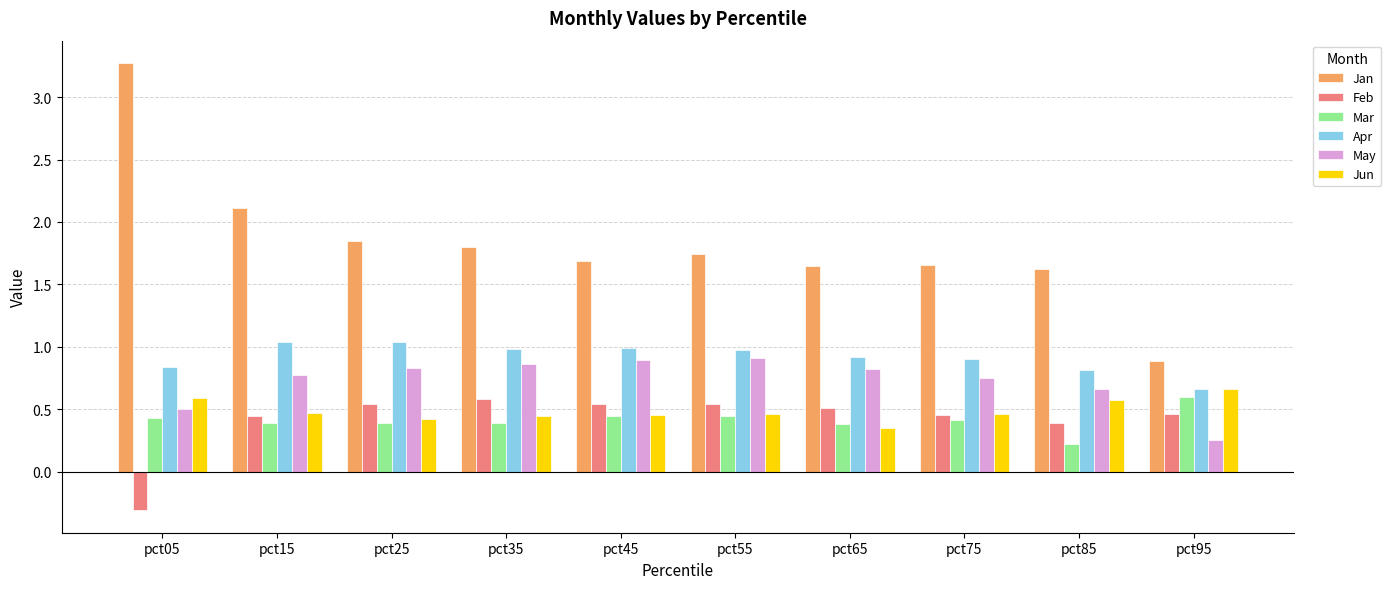

True or false: May has a value of 0.8 at pct65.

True